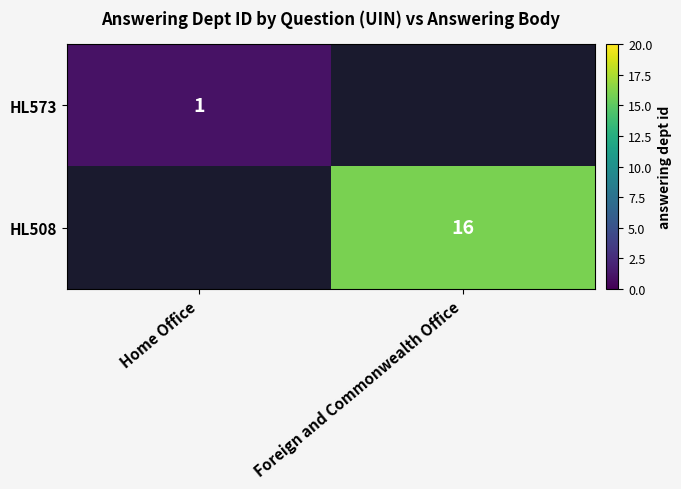

Count the number of data series in this chart.

2